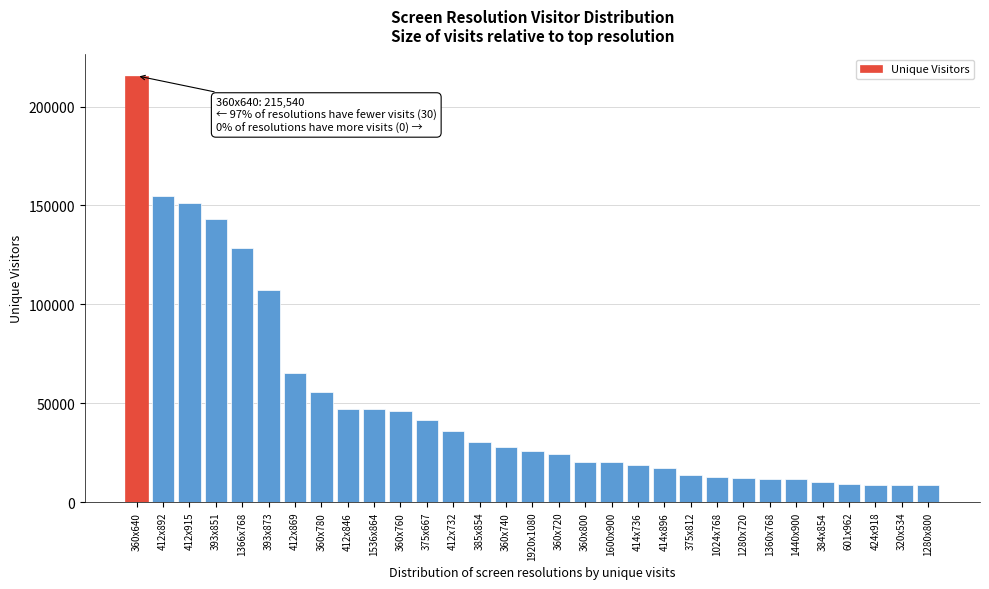

What is the greatest value displayed?

215540